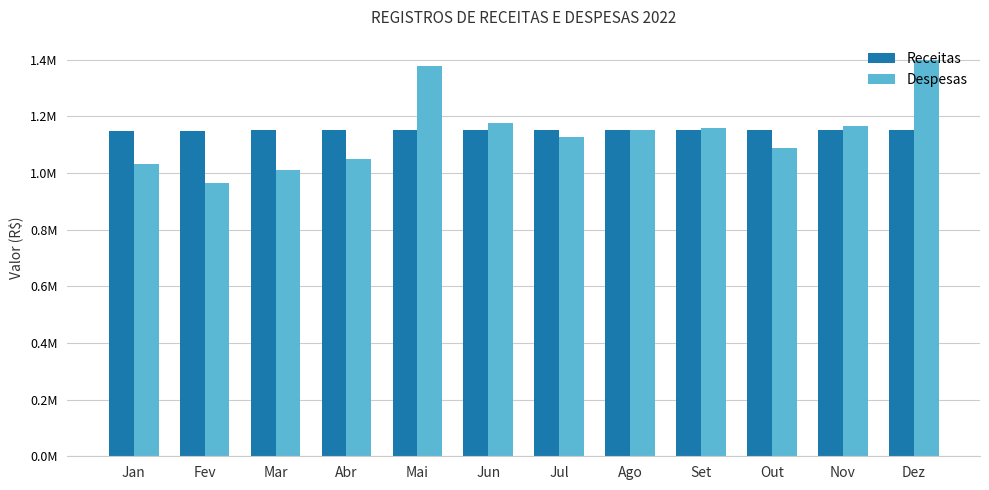

At which label does Receitas reach its peak?

Ago